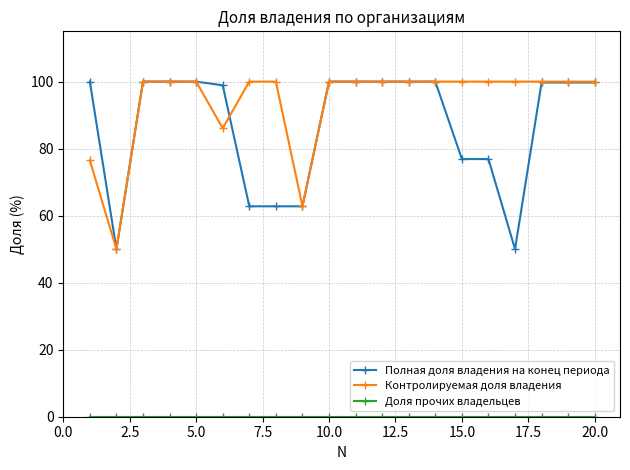

What is the maximum value shown in the chart?

100.0